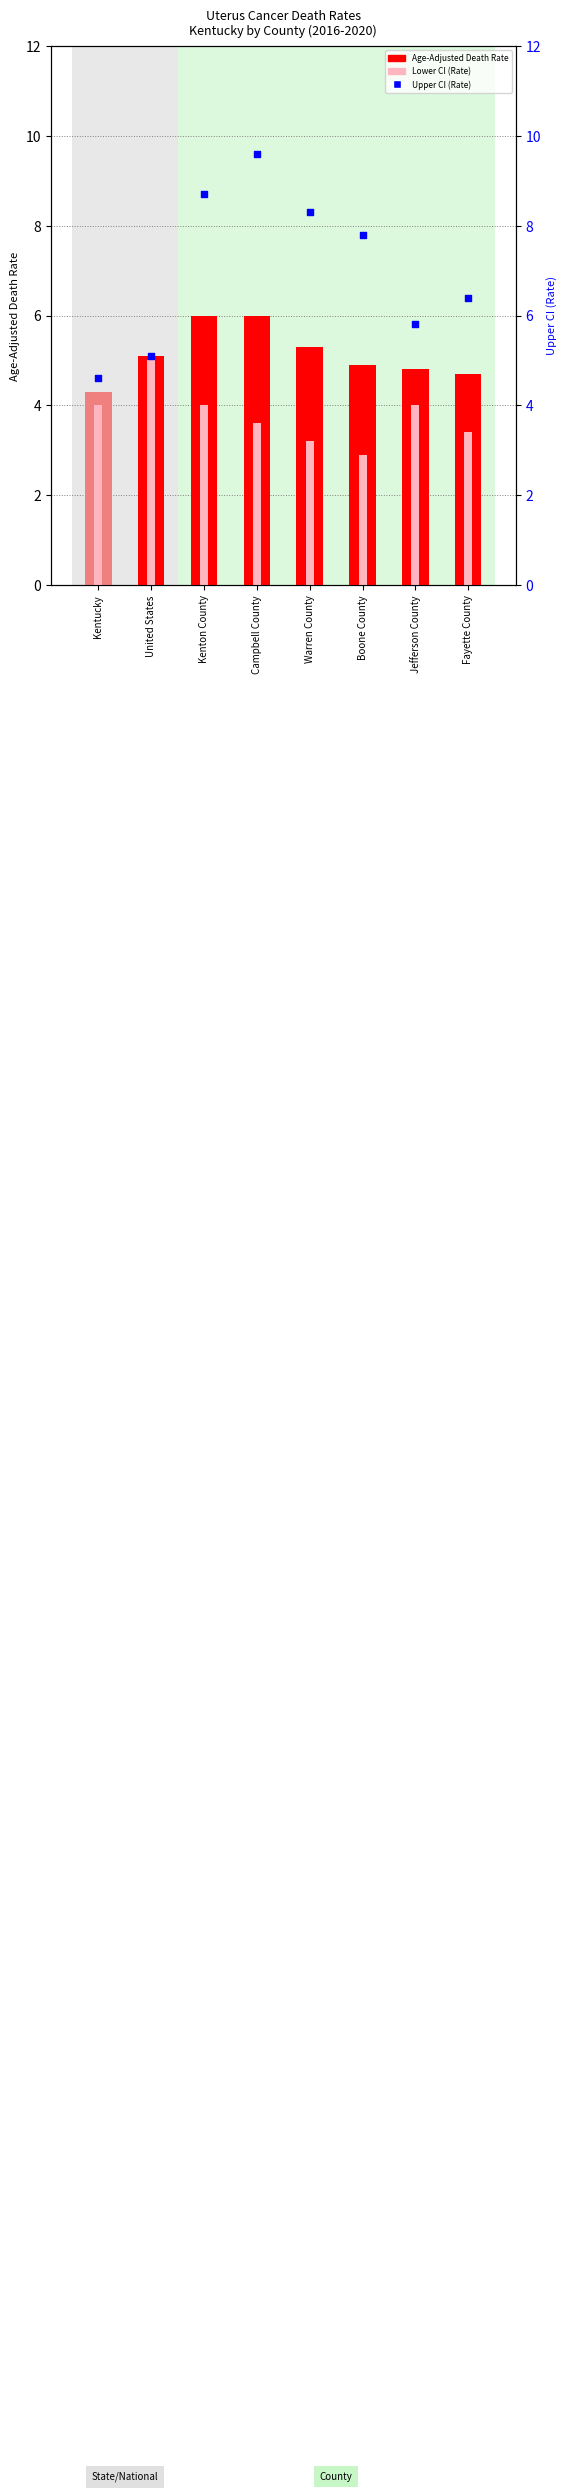

What are all the series names shown in the legend?

Age-Adjusted Death Rate, Lower CI (Rate), Upper CI